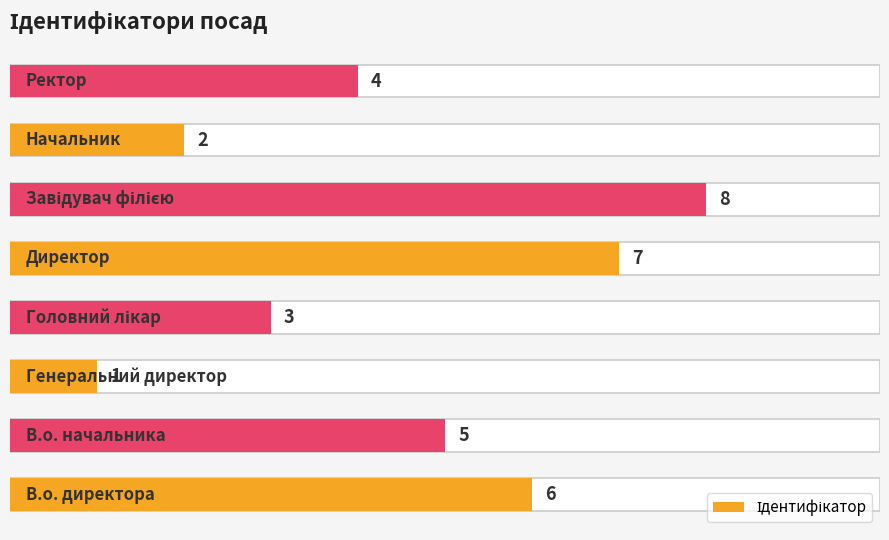

Reading left to right, list all the values displayed in this chart.

6	5	1	3	7	8	2	4